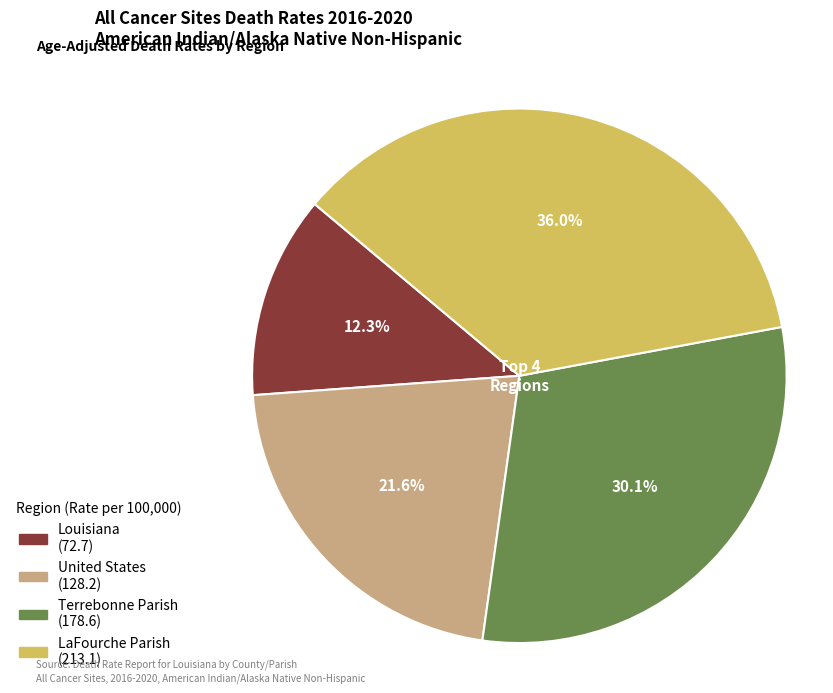

To the nearest percent, what portion does Terrebonne Parish represent?

30%